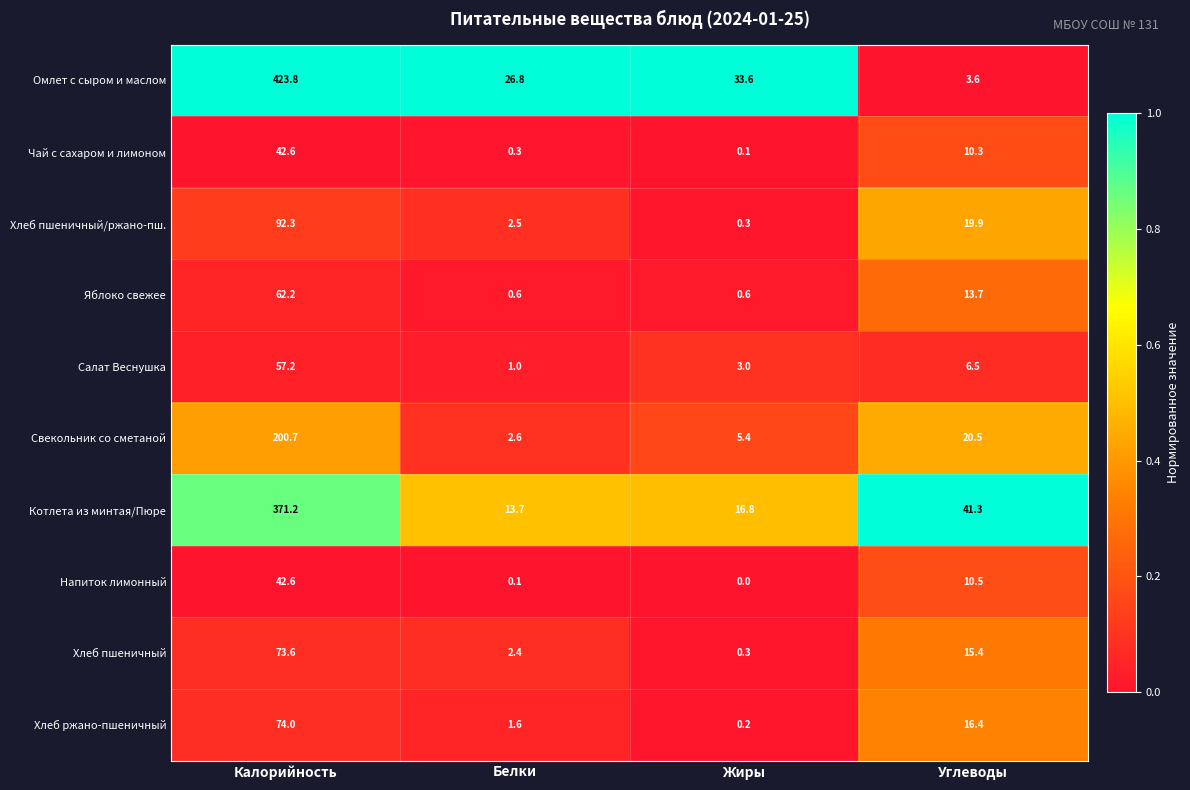

Read the Свекольник со сметаной value at Калорийность.

200.7